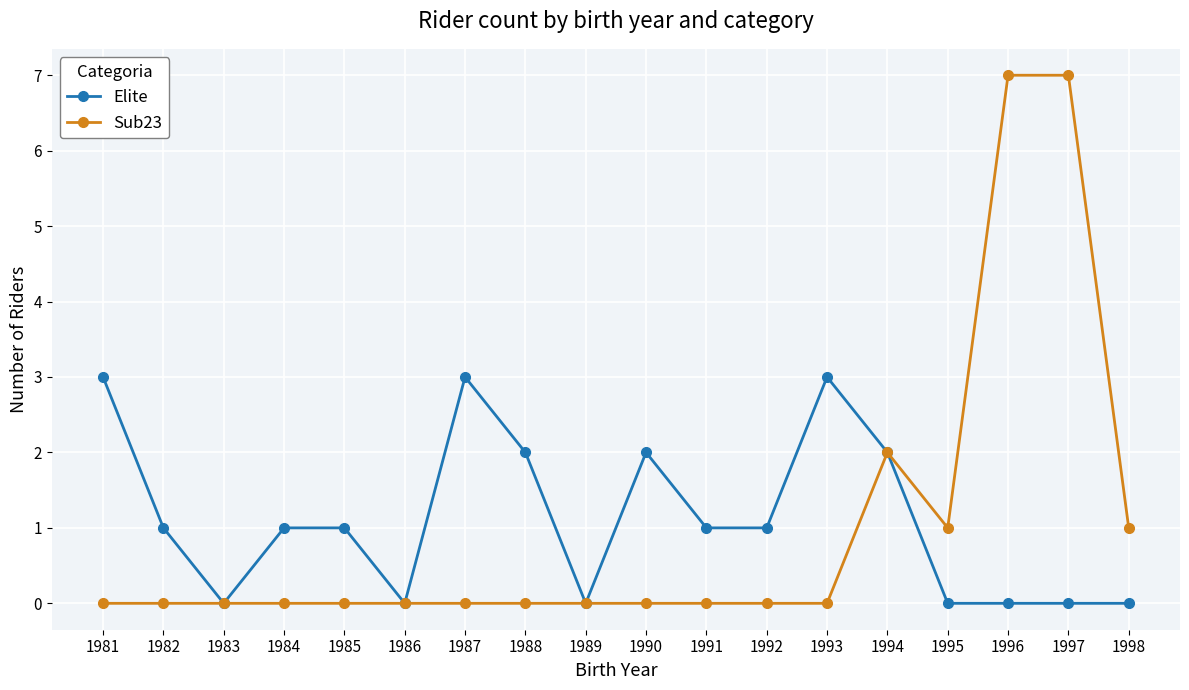

Which series has the widest spread of values?

Sub23